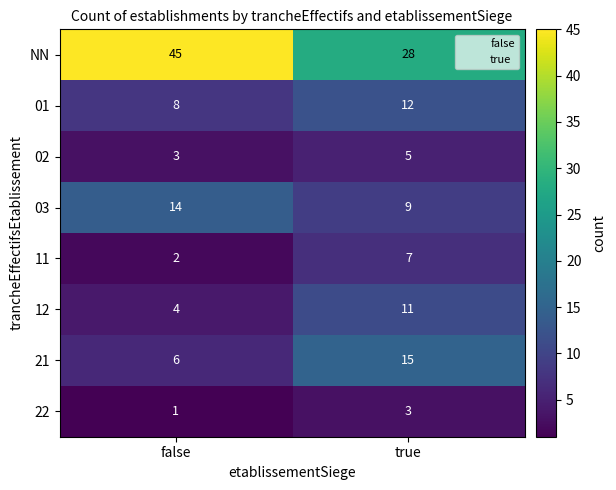

Which series changed the most between false and true?

NN